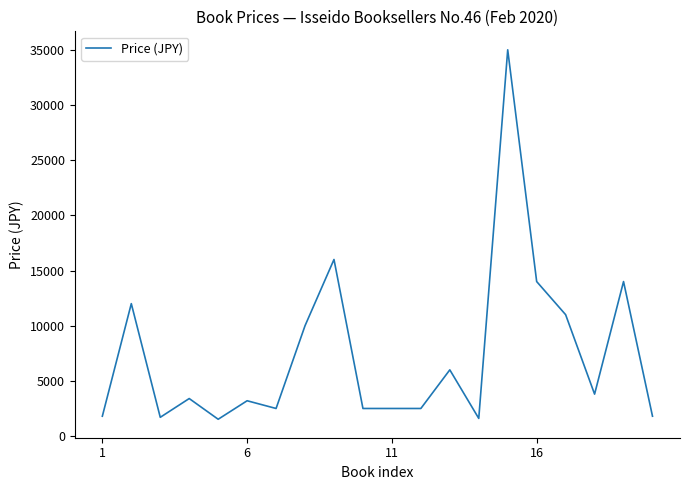

What is the smallest value displayed?

1524